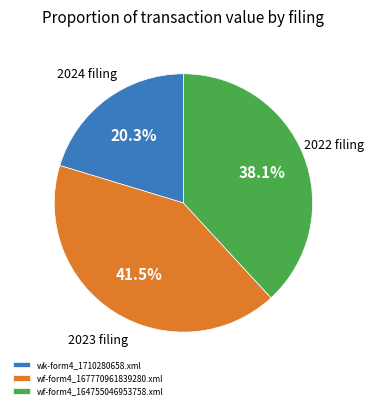

What is the smallest slice in the pie chart?

wk-form4_1710280658.xml